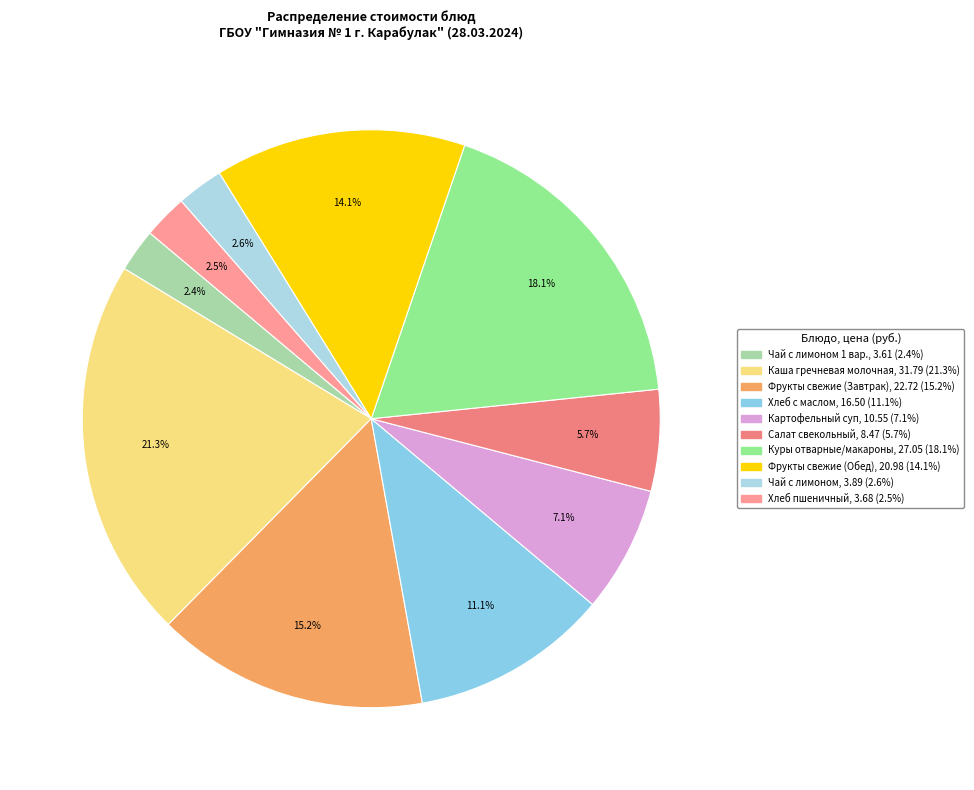

Rank the categories by value from lowest to highest.

Чай с лимоном 1 вар., Хлеб пшеничный, Чай с лимоном, Салат свекольный, Картофельный суп с макаронными изделиями, Хлеб с маслом, Фрукты свежие (Обед), Фрукты свежие (Завтрак), Куры отварные/макароны отварные/подлива, Каша гречневая молочная с маслом и яйцо